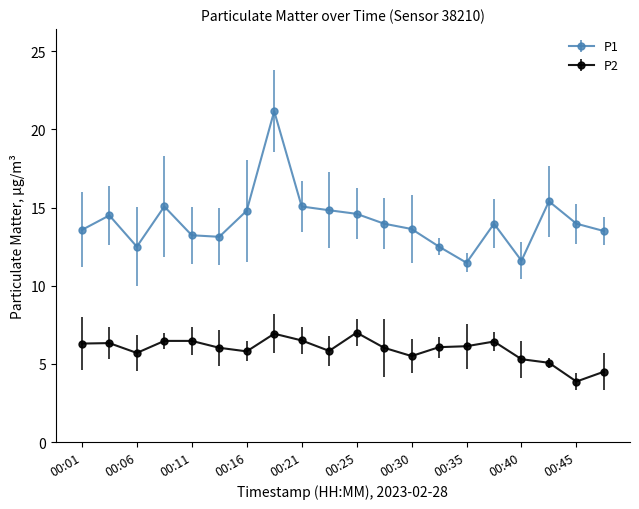

What is the difference between the maximum and second lowest values in the P1 series?

9.6